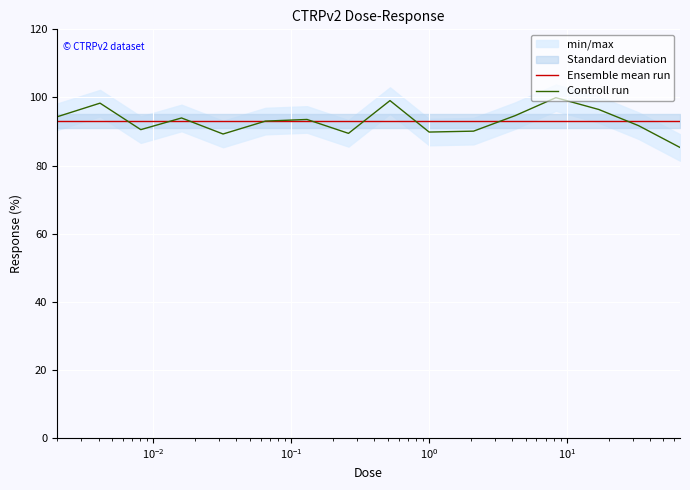

What is the label of the 14th point from the right?

$\mathdefault{10^{-2}}$